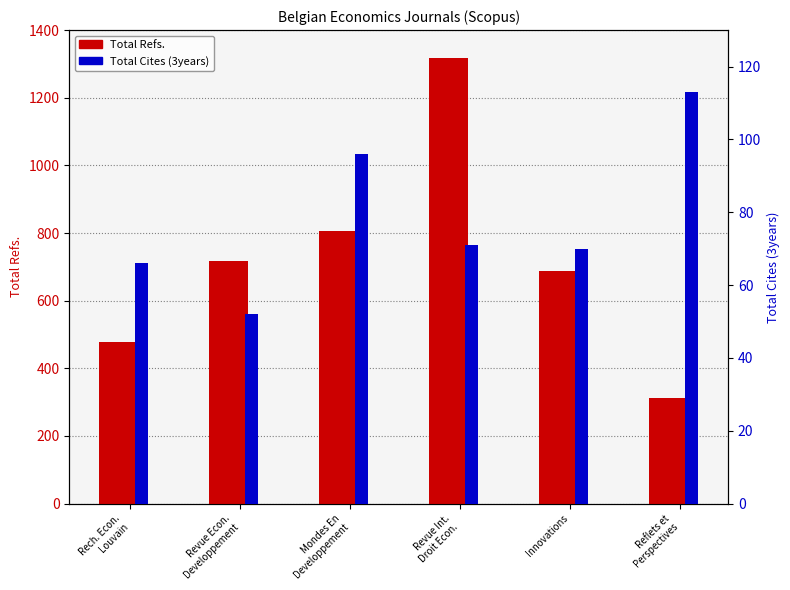

Reading left to right, extract all data points from this chart.

Total Refs.: 479	716	807	1316	688	312
Total Cites (3years): 66	52	96	71	70	113